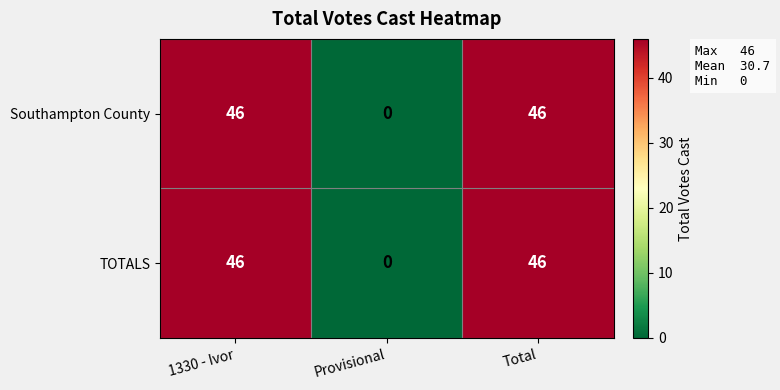

The value of Southampton County at 1330 - Ivor is 66. True or false?

False